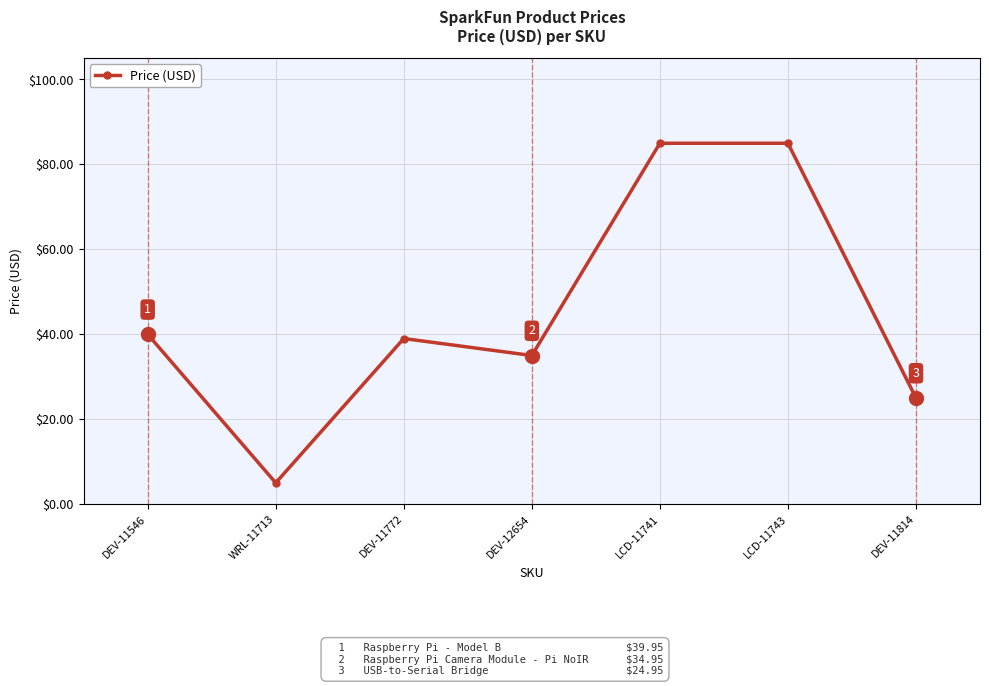

What is the change in value from WRL-11713 to LCD-11741?

+80.0